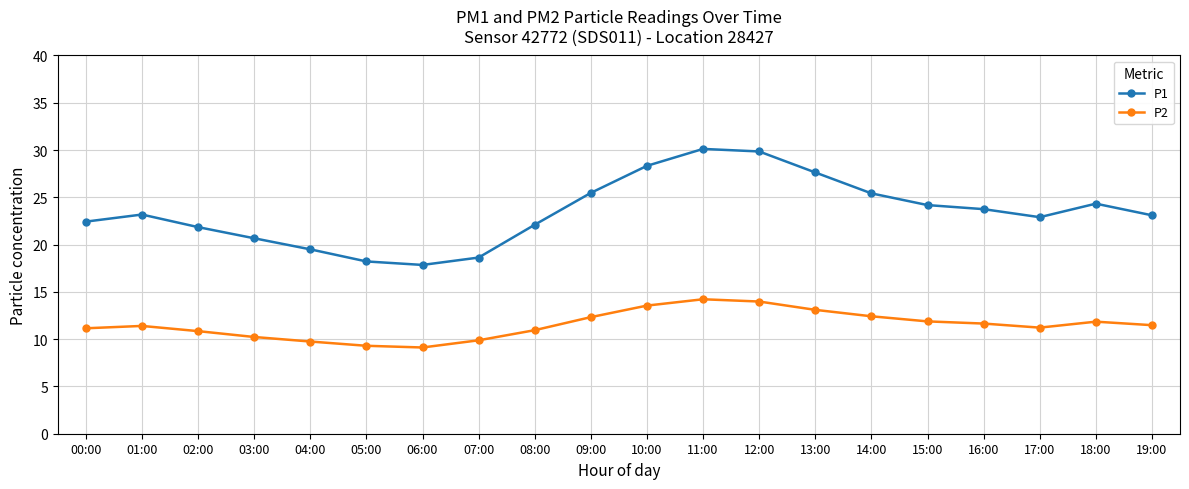

What is the difference between the maximum and minimum values in the P2 series?

5.1